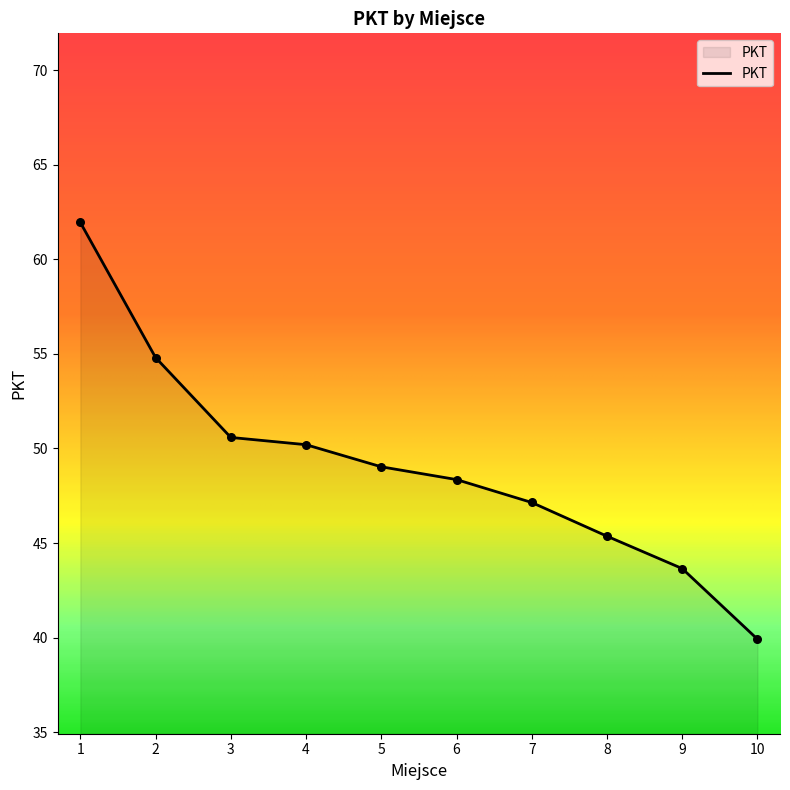

Approximately how many times larger is the value at 3 compared to 2?

0.9